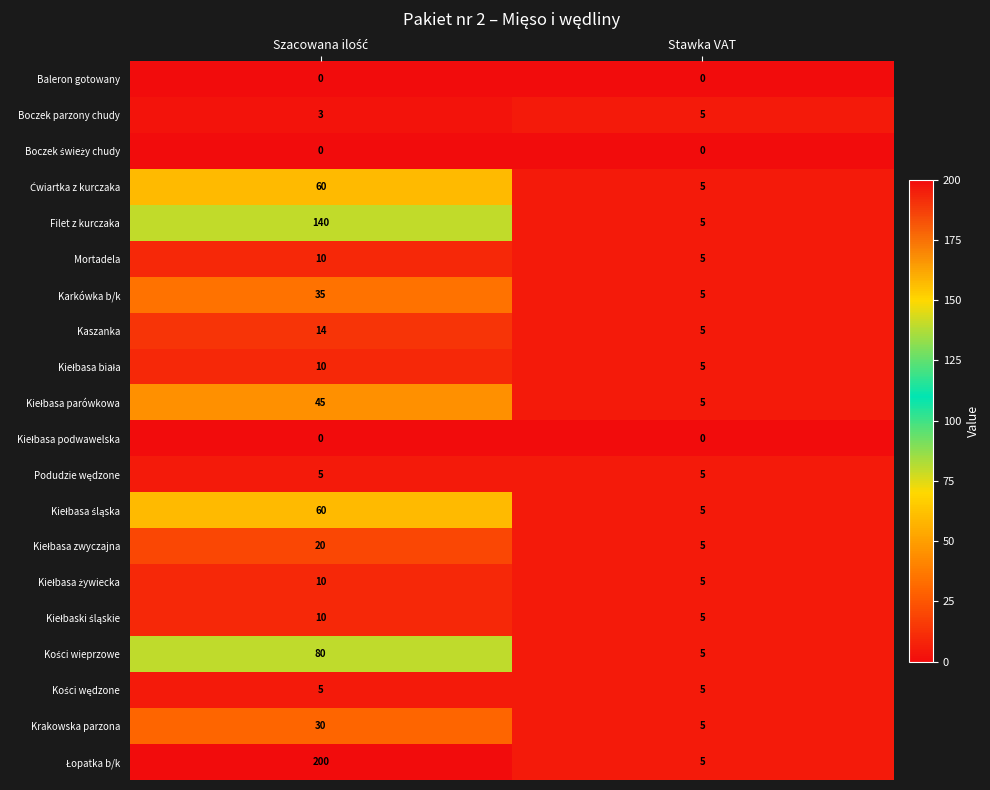

At how many categories does at least one series exceed 121?

1